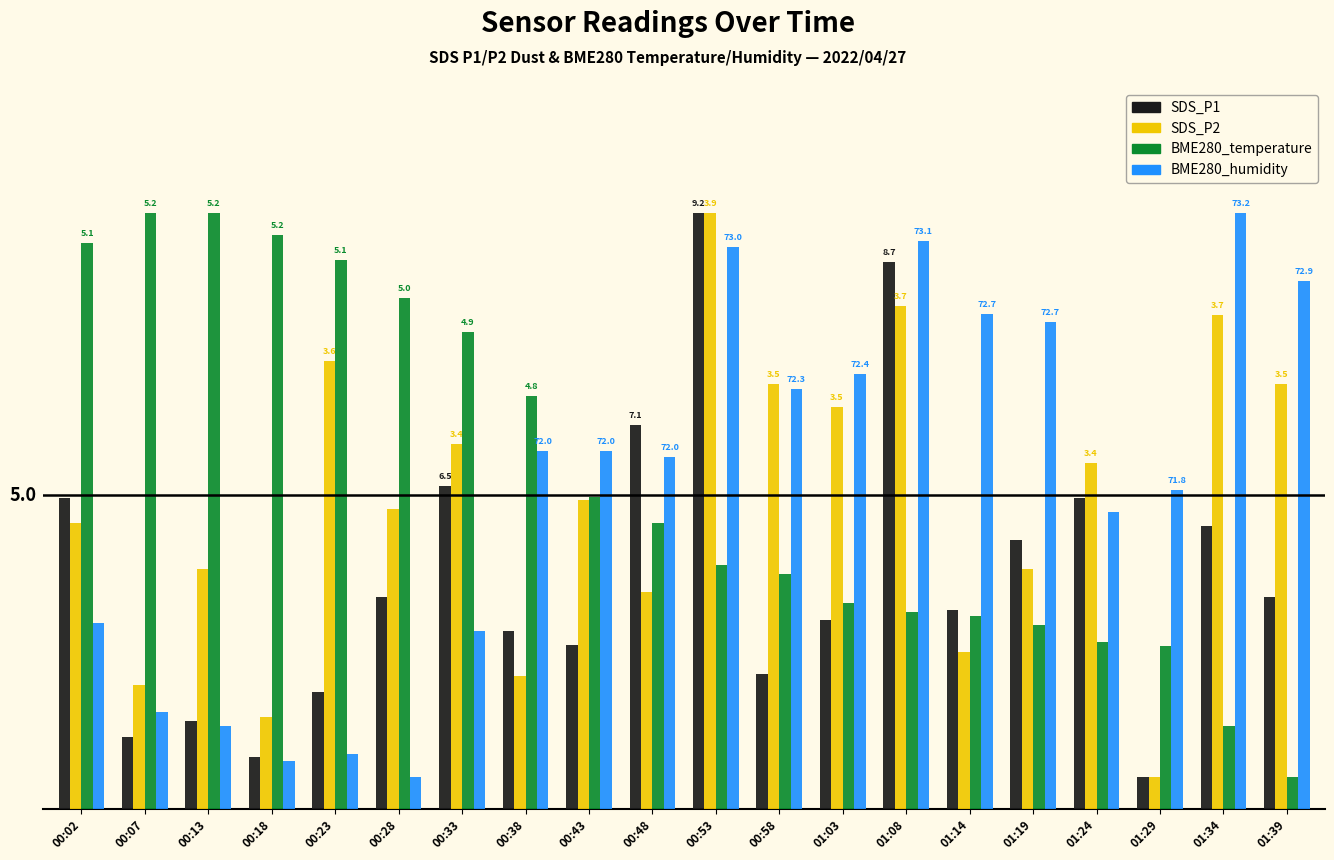

Are the bars horizontal?

No